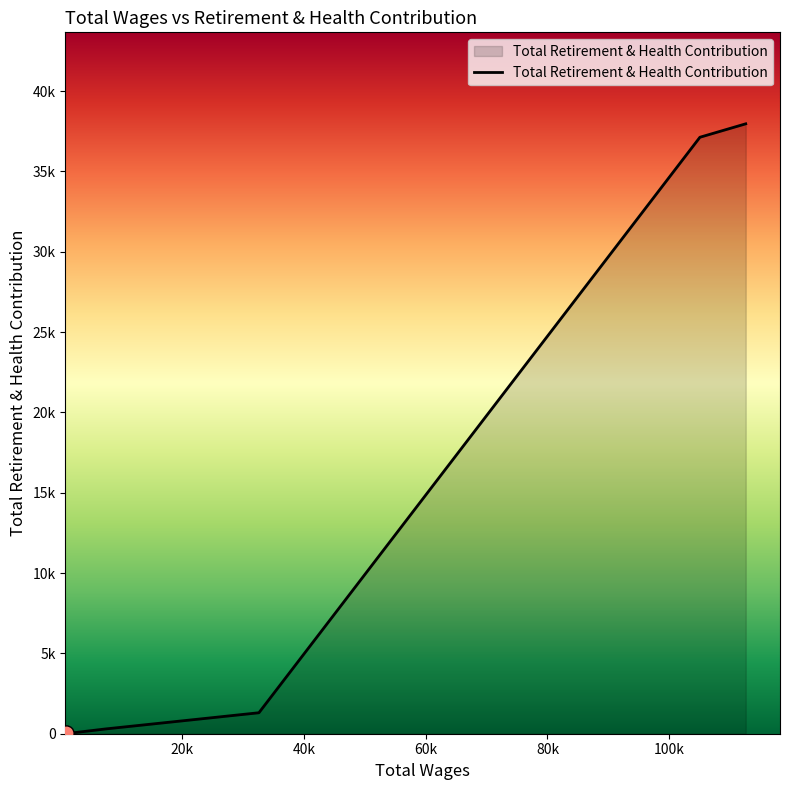

Is this an area chart (filled region under the line)?

Yes